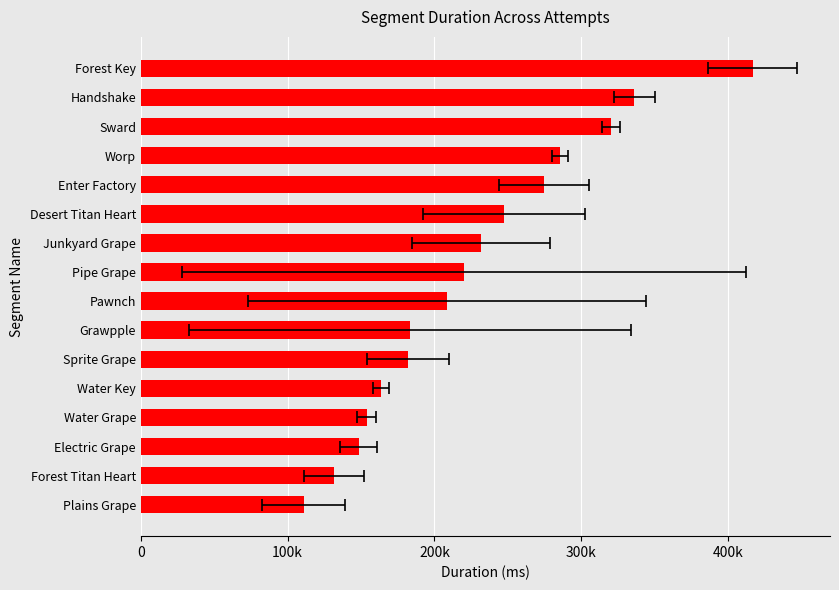

How many values are below 220196?

8